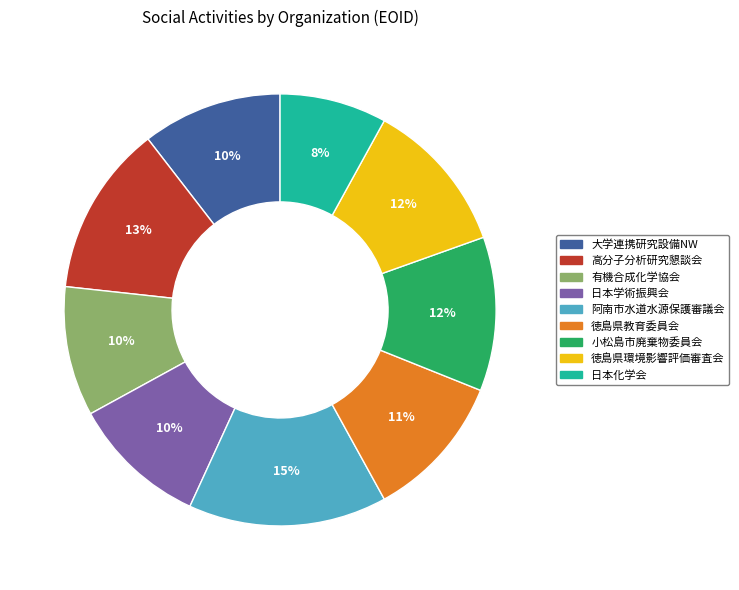

To the nearest percent, what is the average slice percentage?

11%